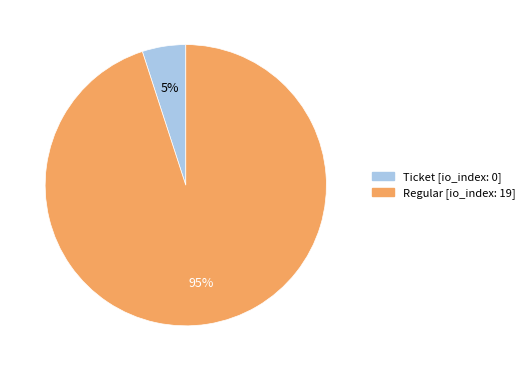

Approximately how many times larger is the value at Regular compared to Ticket?

19.0